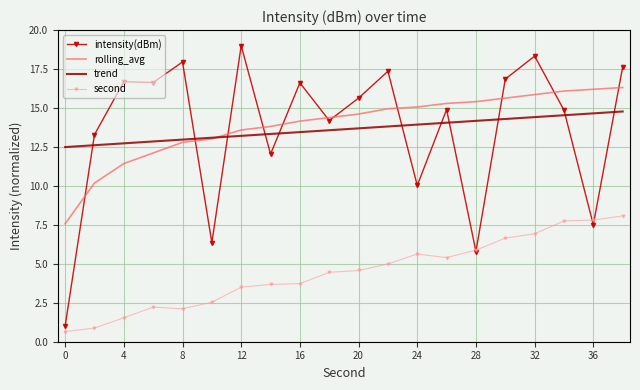

What are all the series names shown in the legend?

intensity(dBm), rolling_avg, trend, second